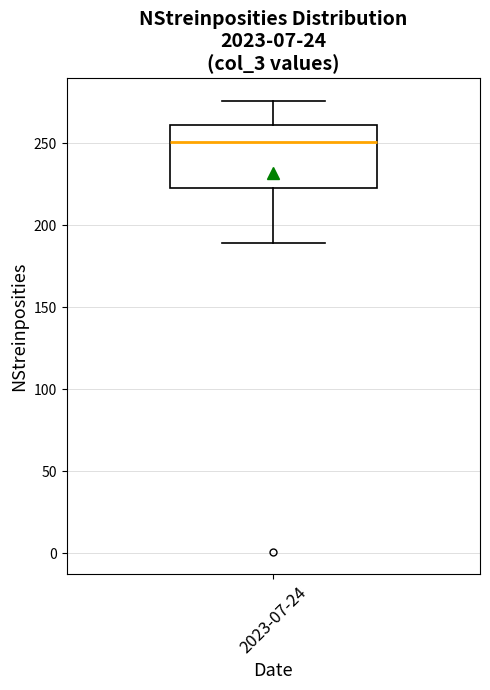

Read this box plot against the y-axis: the position of the median line, the range covered by the box, and the ends of both whiskers. The values are not printed on the chart, so give them approximately, as read against the axis.

median 250, box 225 to 260, whiskers 190 to 275